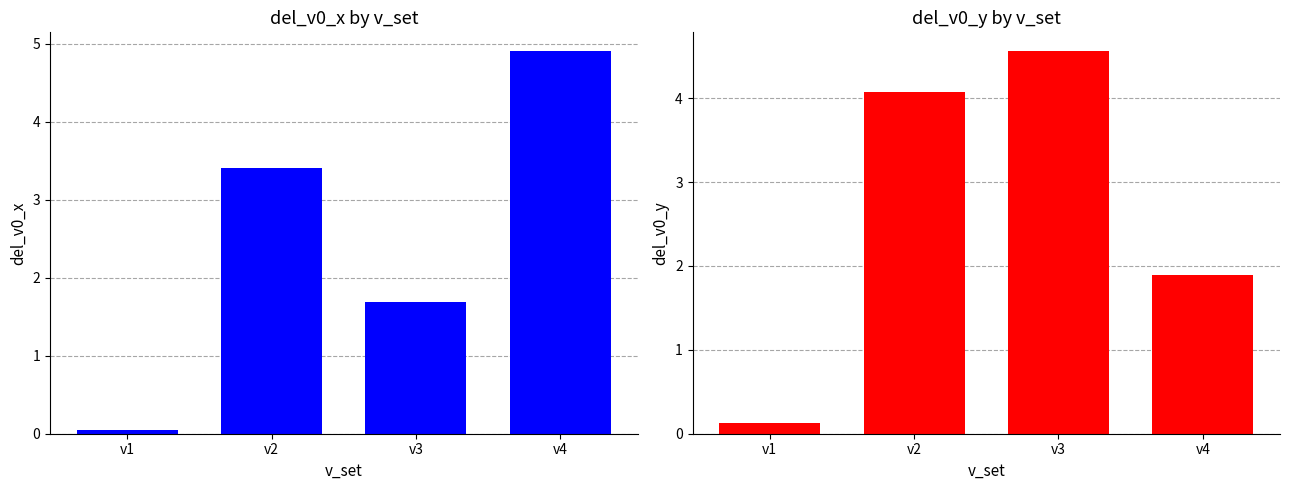

Reading left to right, list all the values displayed in this chart.

del_v0_x: v1=0.0	v2=3.4	v3=1.7	v4=4.9
del_v0_y: v1=0.1	v2=4.1	v3=4.6	v4=1.9